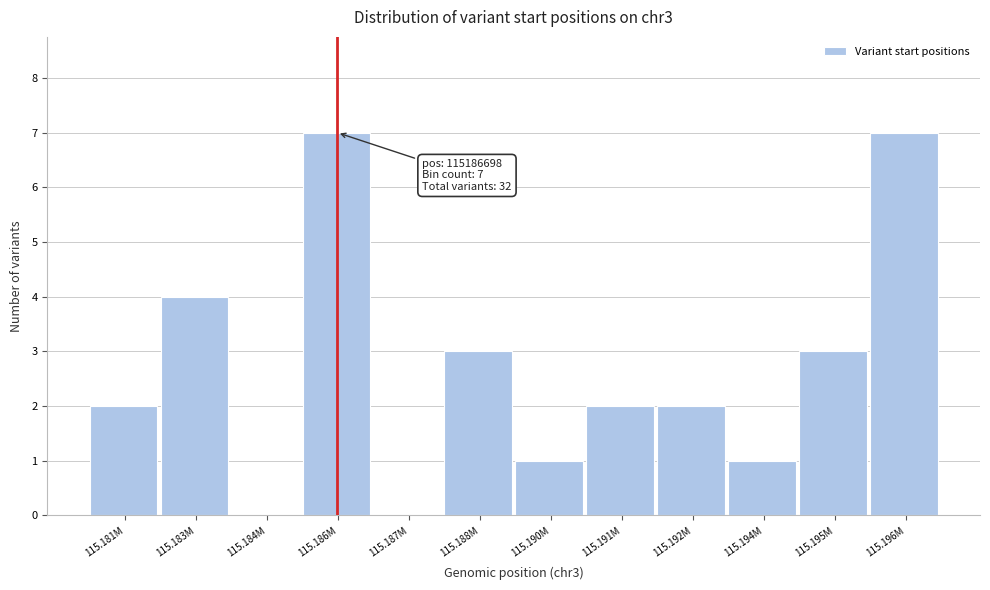

Reading left to right, transcribe all the data shown in this chart.

115.181M=2	115.183M=4	115.184M=0	115.186M=7	115.187M=0	115.188M=3	115.190M=1	115.191M=2	115.192M=2	115.194M=1	115.195M=3	115.196M=7